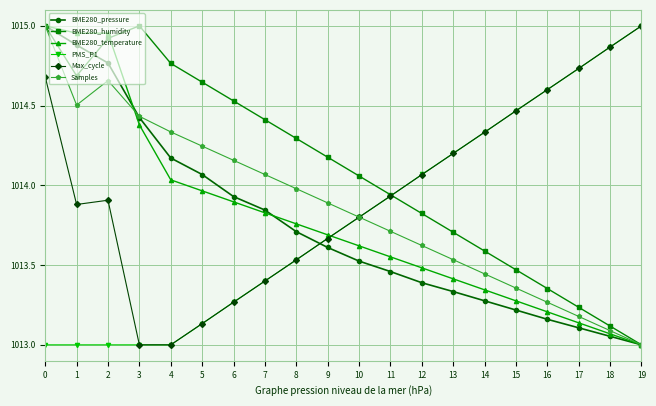

Between which two adjacent categories do Max_cycle and BME280_pressure first intersect?

8 and 9